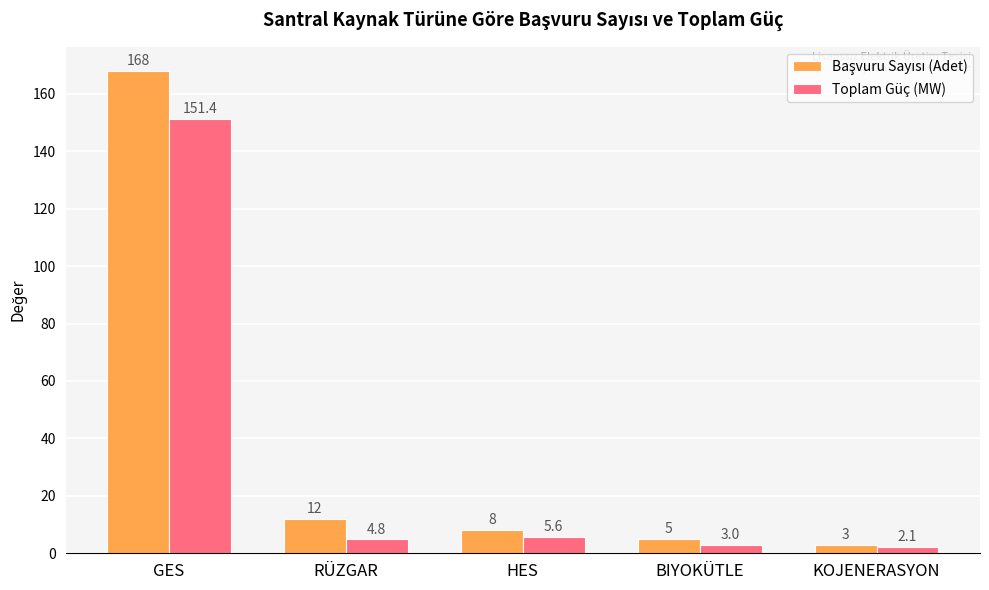

What is the average value of the Toplam Güç (MW) series?

33.4